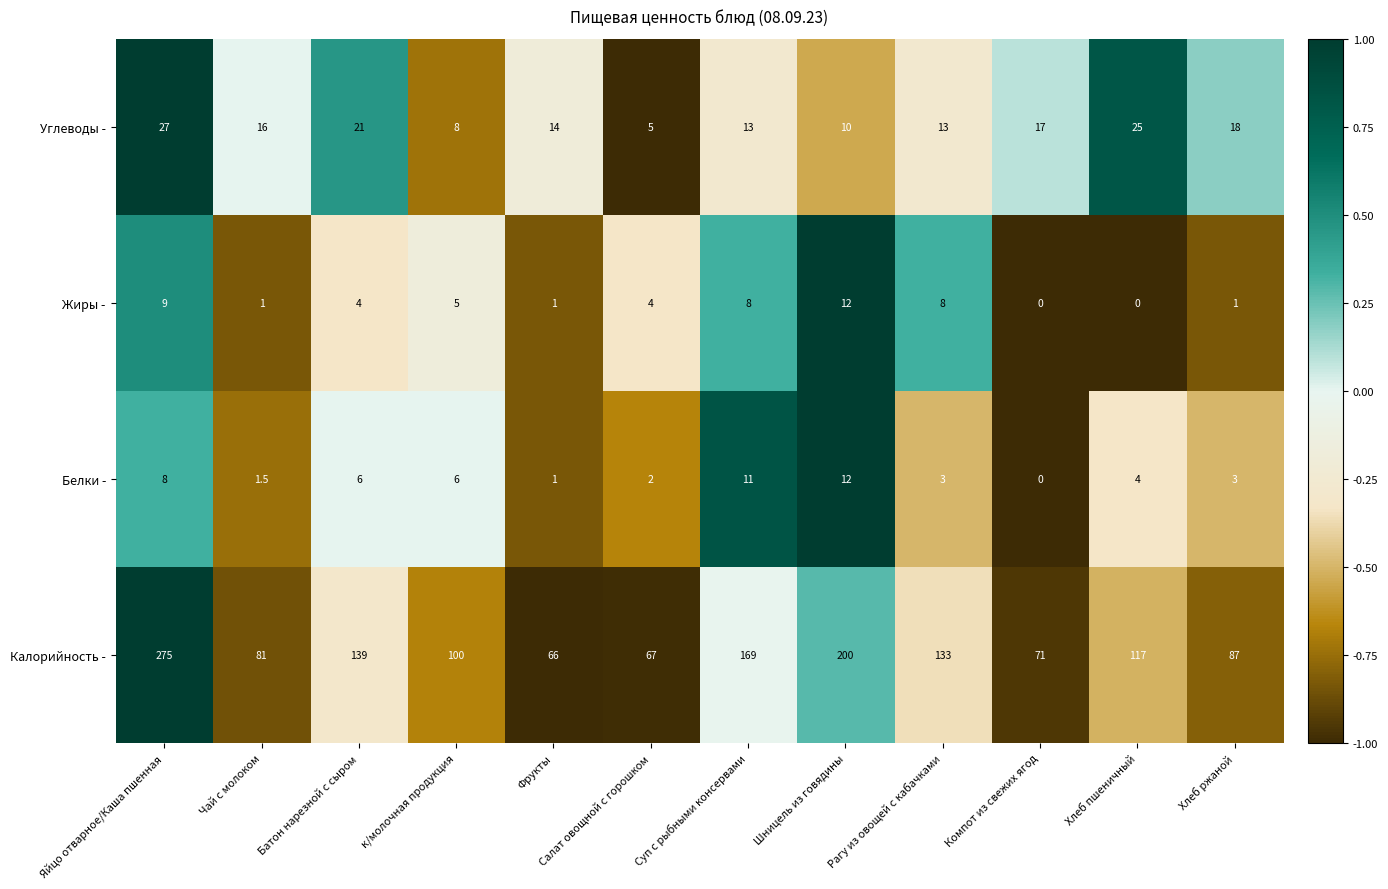

Is it true that Жиры - equals 4.0 at Салат овощной с горошком?

True